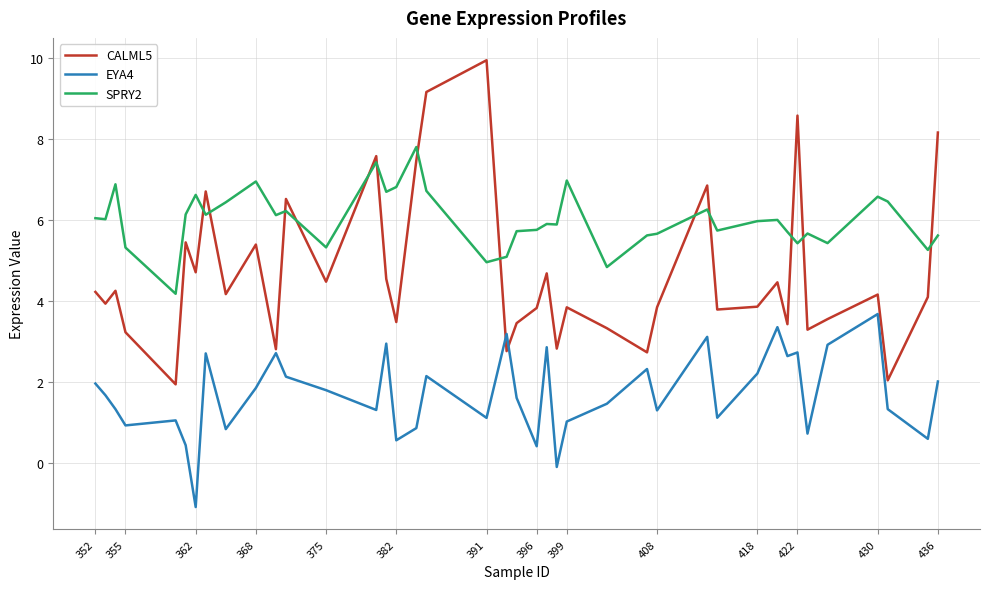

List the series in order of their overall mean, lowest first.

EYA4, CALML5, SPRY2